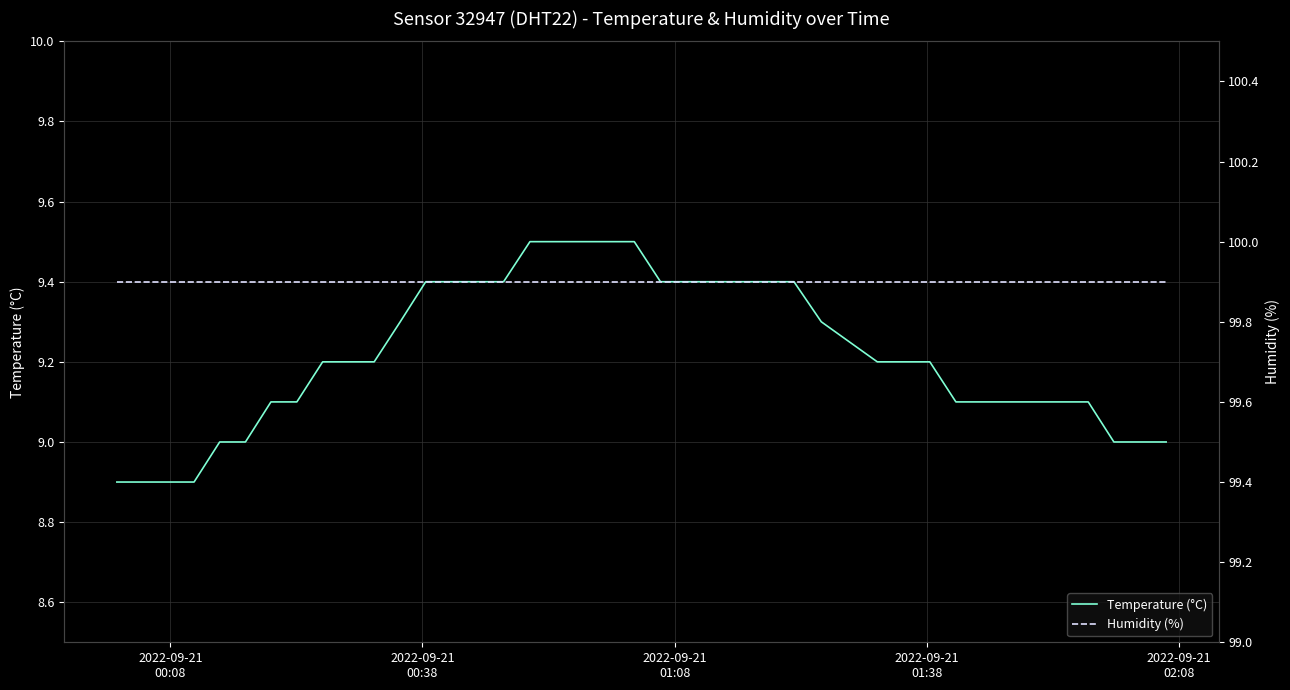

What is the highest value of the Temperature (°C) series?

9.5